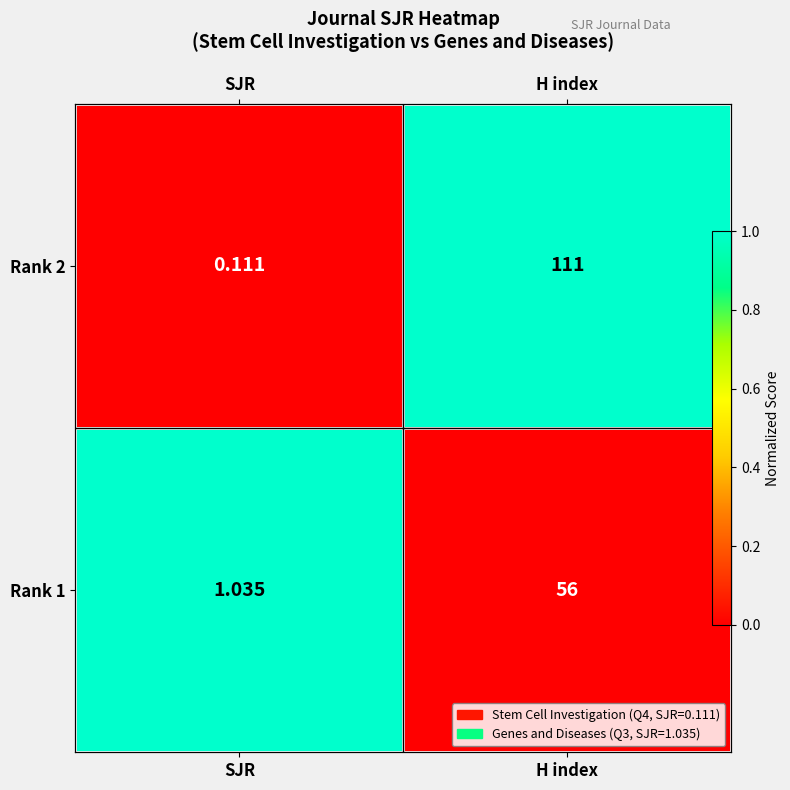

What is the sum of all Rank 2 values?

1